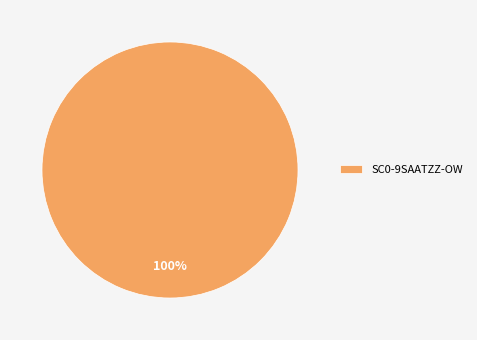

Rank the categories by value from highest to lowest.

SC0-9SAATZZ-OW